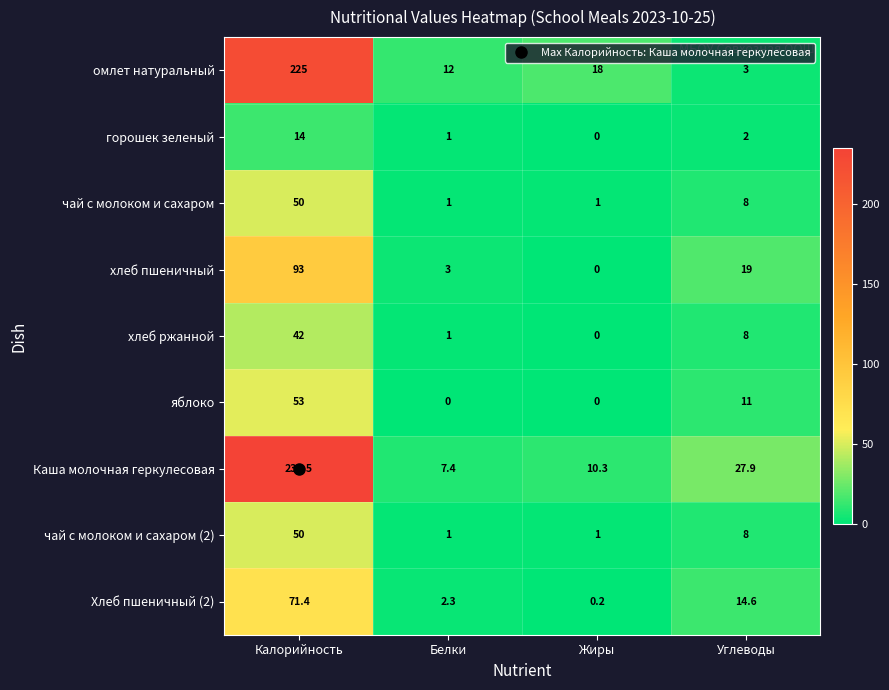

True or false: яблоко has a value of 28.0 at Жиры.

False